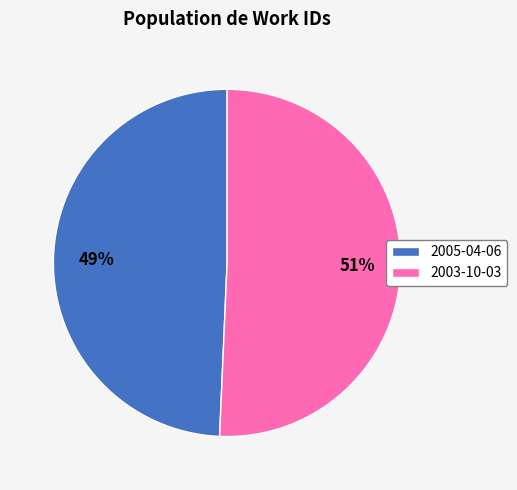

Is it true that 2003-10-03 is 51% of the pie?

True